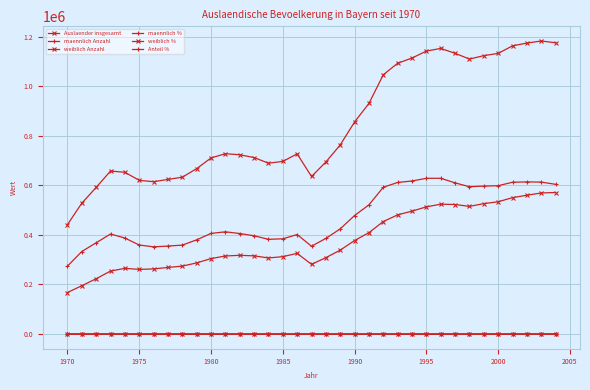

Count the number of categories in the chart.

35